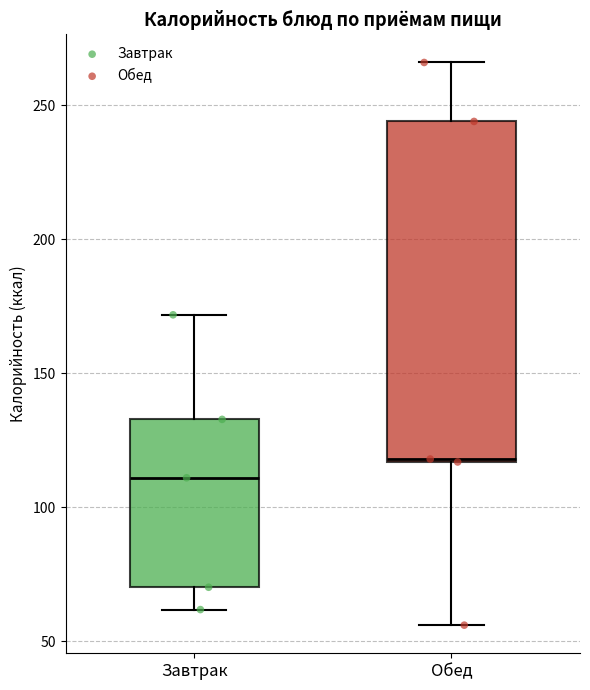

Where is the lower edge of the box for Обед on the y-axis? The values are not printed on the chart, so give them approximately, as read against the axis.

115